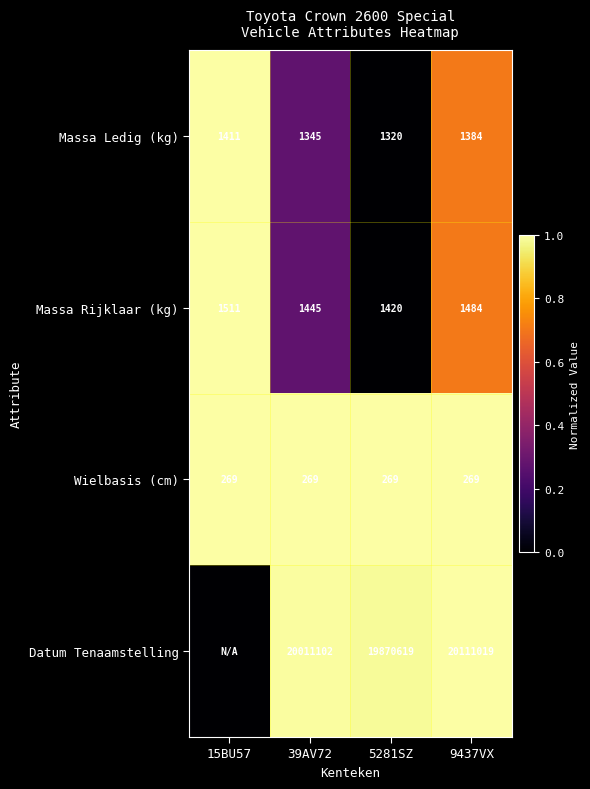

Between 9437VX and 5281SZ, which is larger?

9437VX